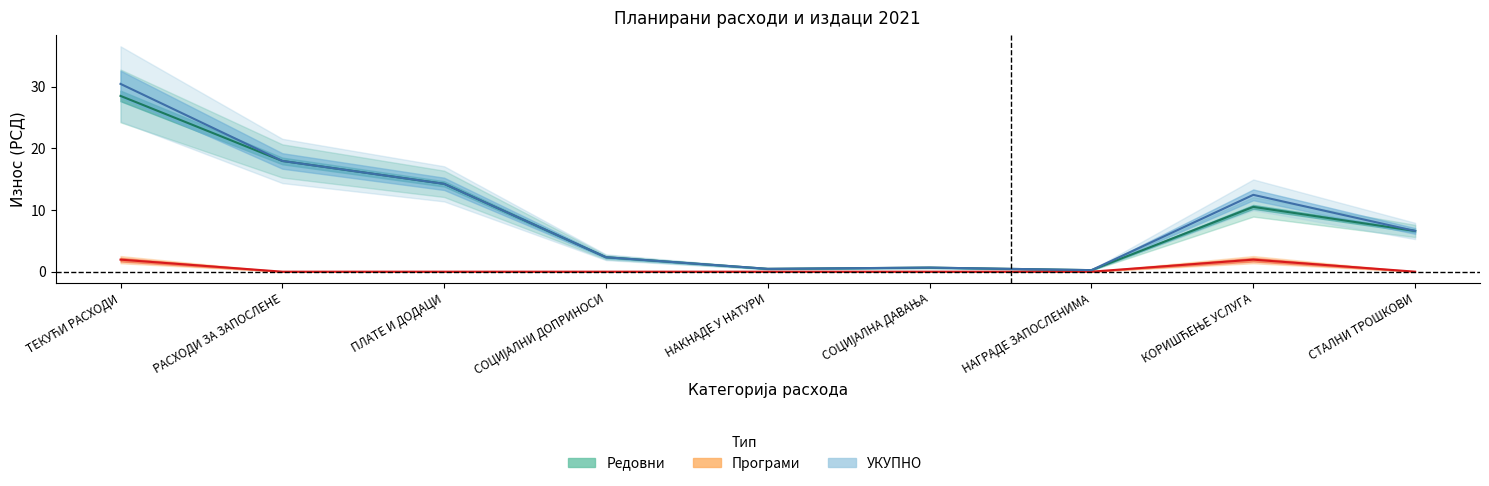

True or false: Програми has more than 2 points higher than both neighbors.

False